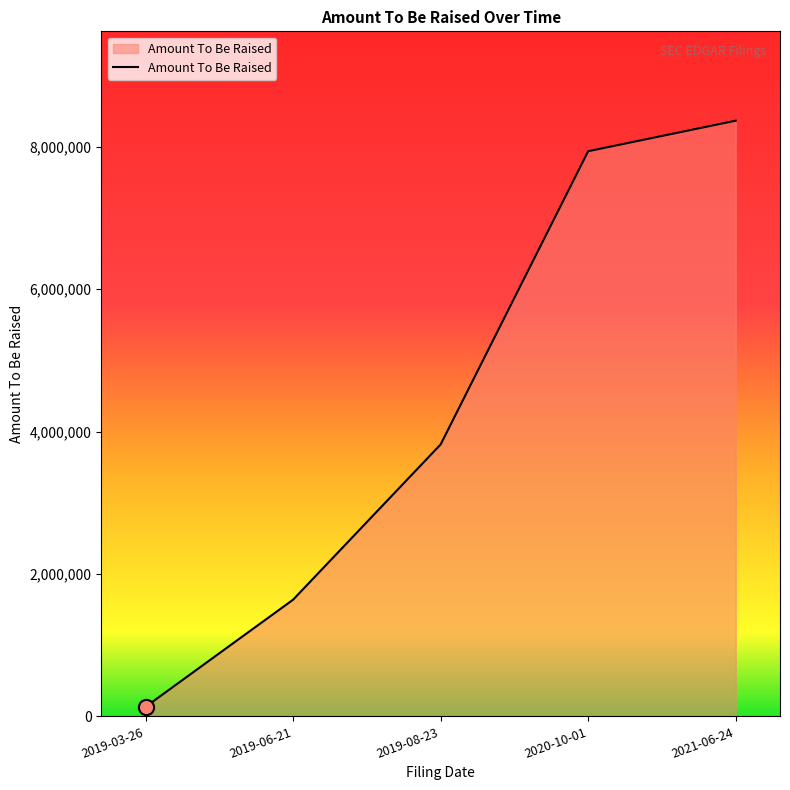

Which has a higher value, 2021-06-24 or 2019-06-21?

2021-06-24